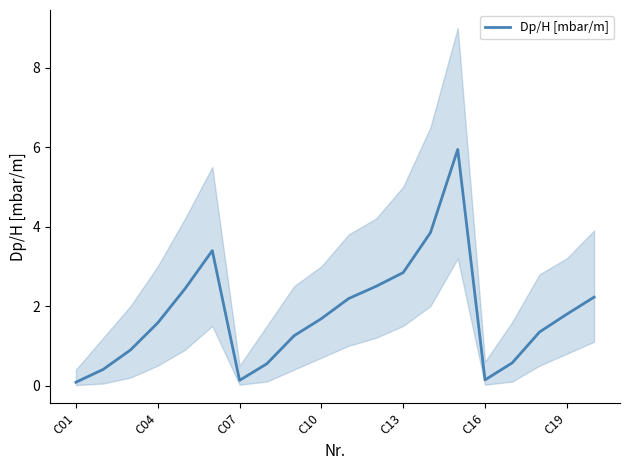

What is the minimum value shown in the chart?

0.1